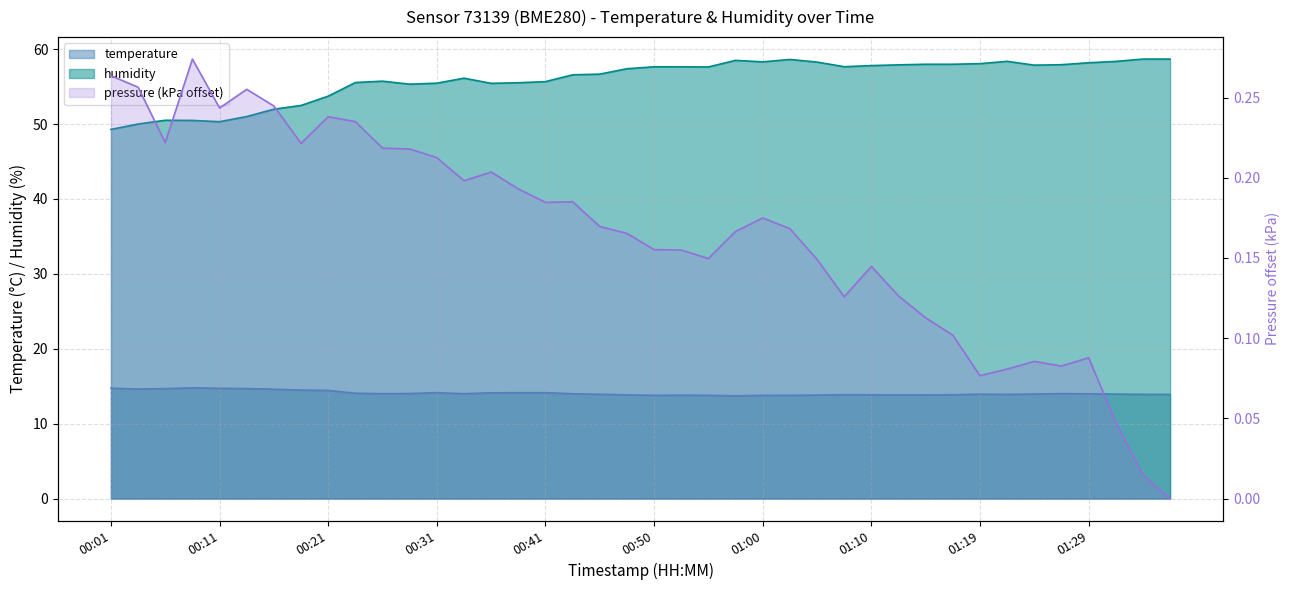

Where is humidity nearest to the value 53?

00:18